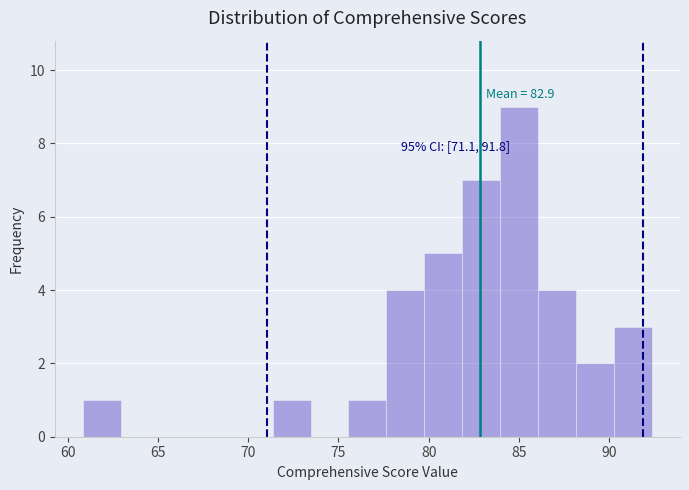

Over which range of the x-axis is the bar tallest?

84.0 to 86.0